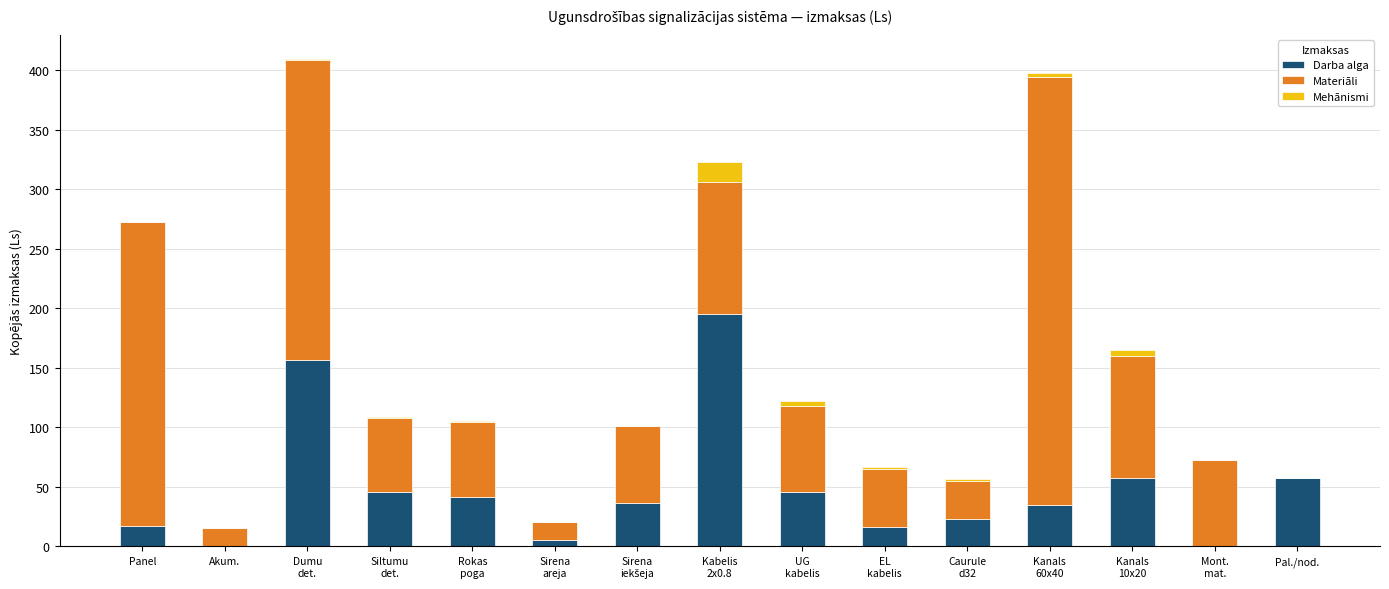

True or false: Darba alga has a value of 86.8 at Pal./nod..

False